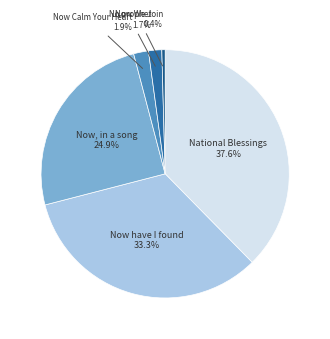

Which slice is the smallest?

Now We Join